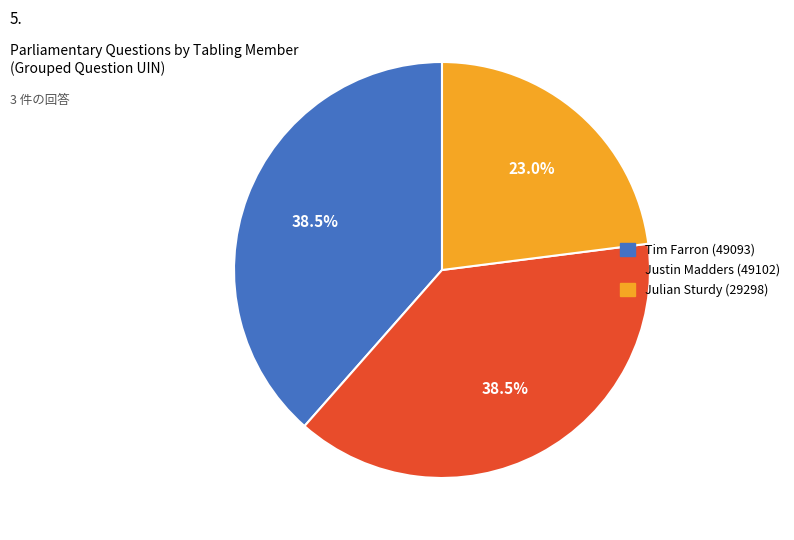

Count the number of slices in the pie.

3